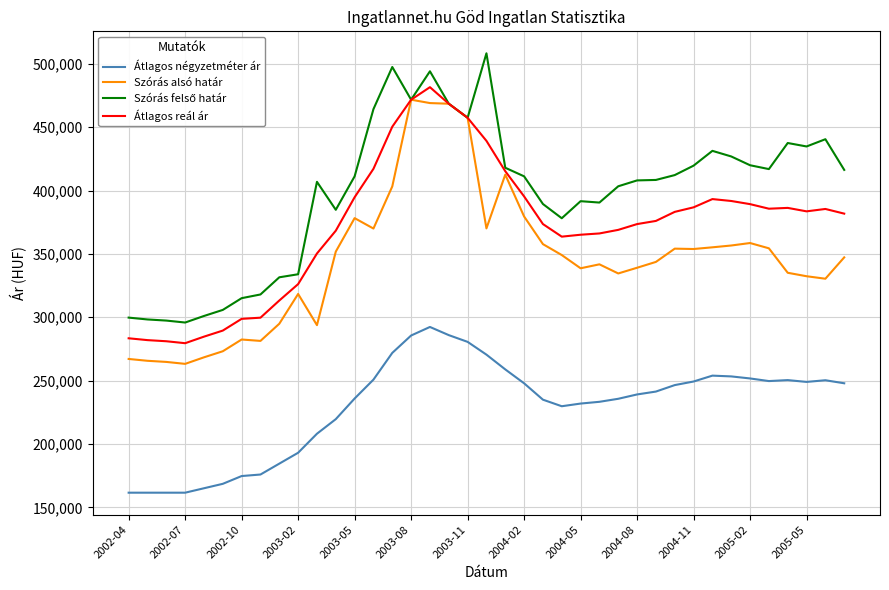

True or false: Átlagos reál ár and Átlagos négyzetméter ár cross at least once.

False